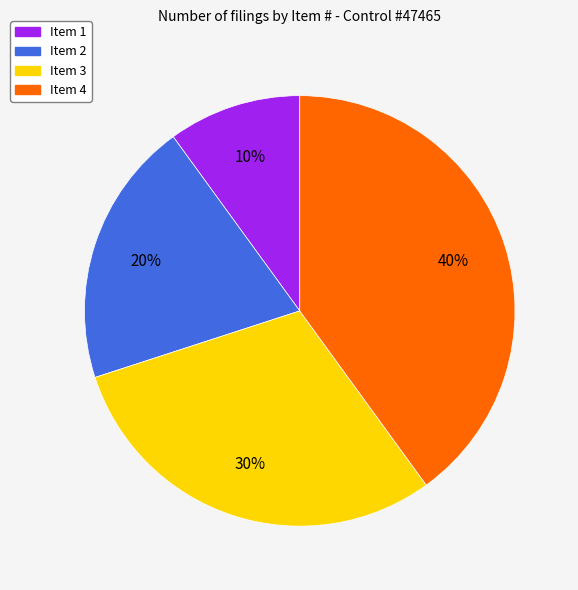

What is the ratio of the value at Item 4 to the value at Item 2?

2.0